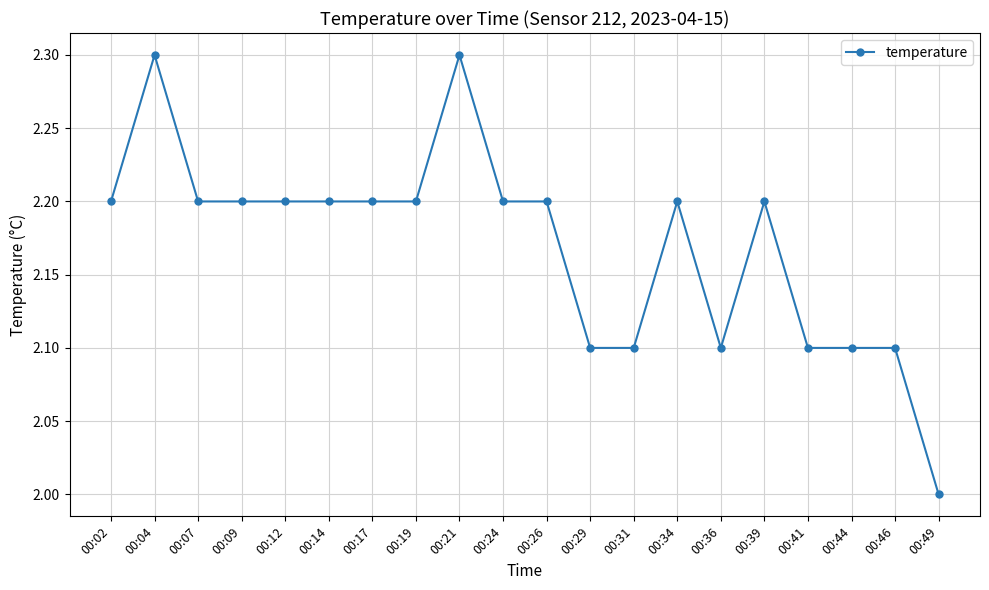

True or false: there are more than 1 points higher than both neighbors.

True